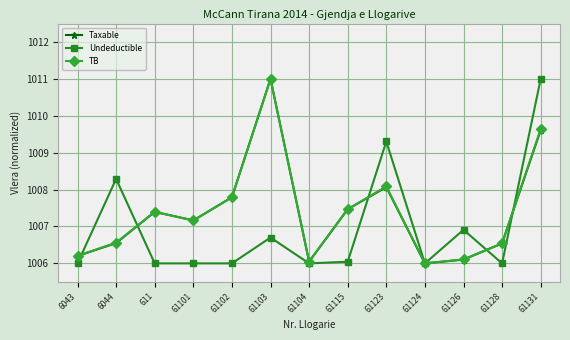

Is it true that Undeductible equals 1006.0 at 61124?

True